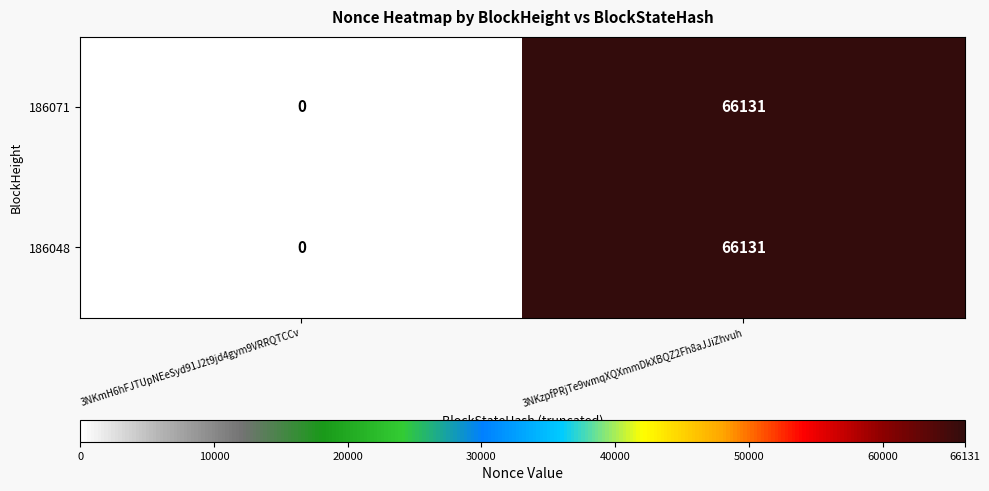

Read the 186071 value at 3NKzpfPRjTe9wmqXQXmmDkXBQZ2Fh8aJJiZhvuh.

66131